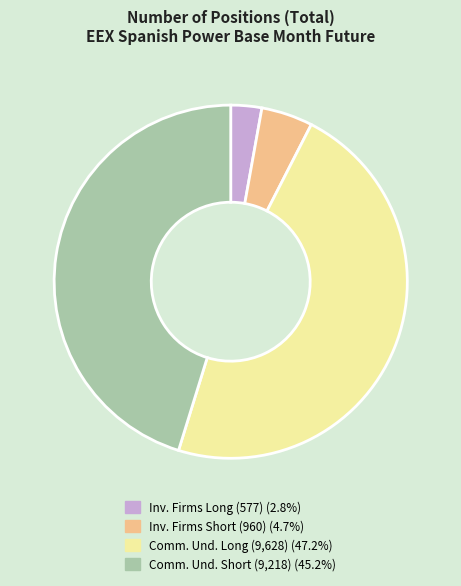

Is there any slice that represents more than half of the pie?

No